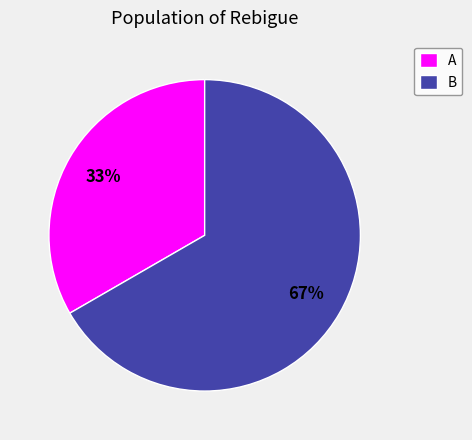

What is the majority slice?

B